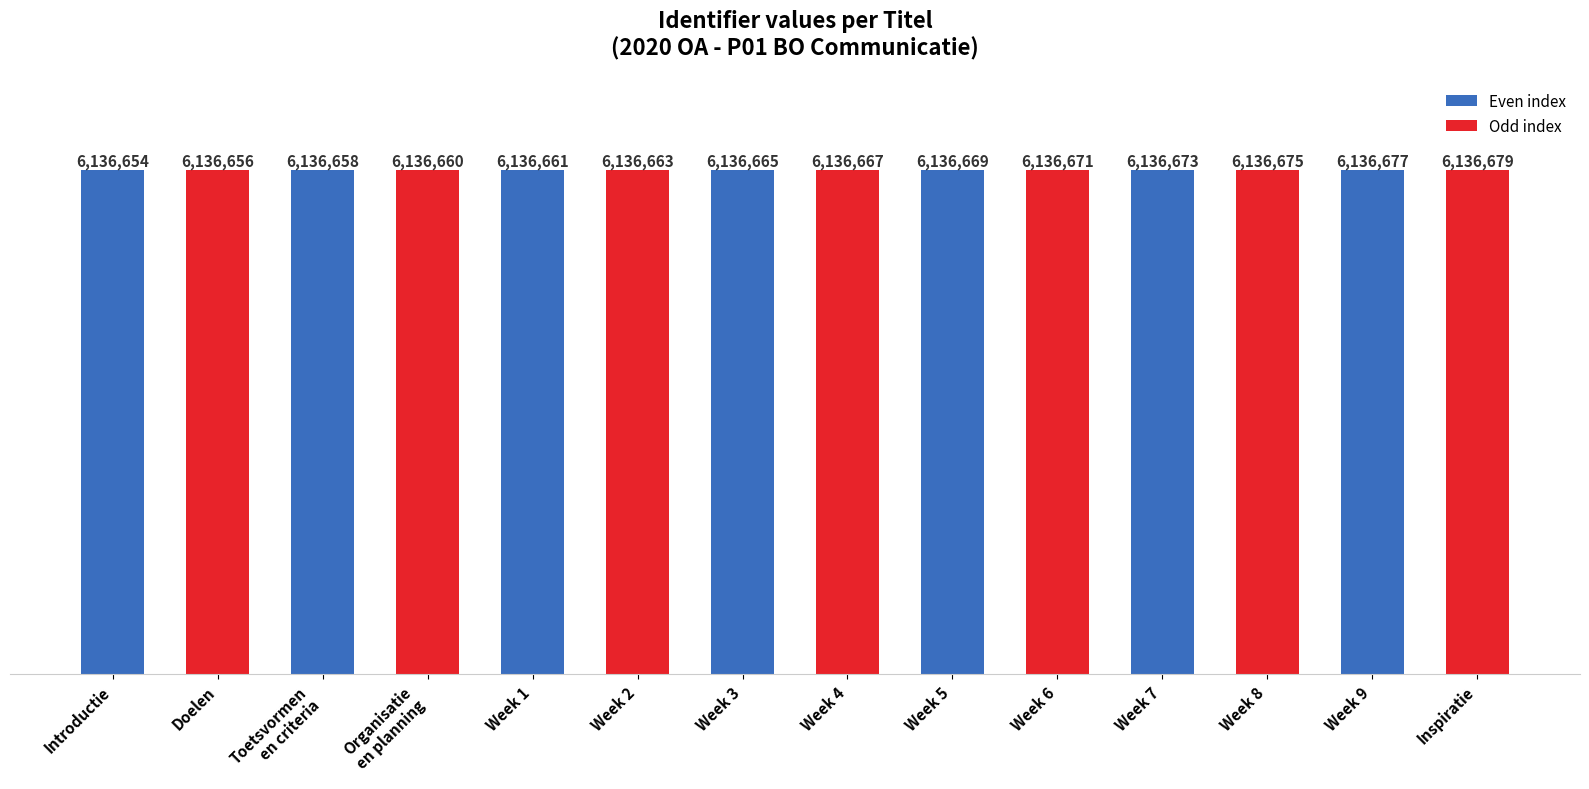

What is the label of the 9th bar from the right?

Week 2